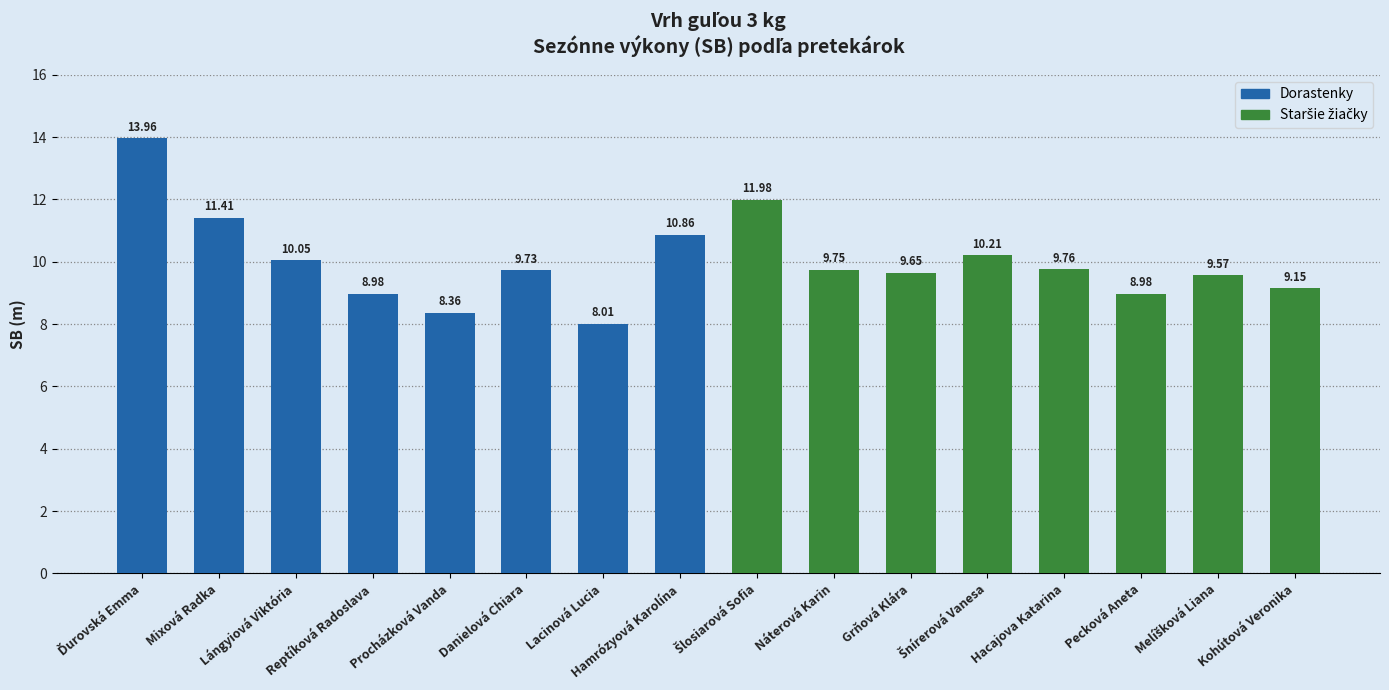

What are all the series names shown in the legend?

Dorastenky, Staršie žiačky